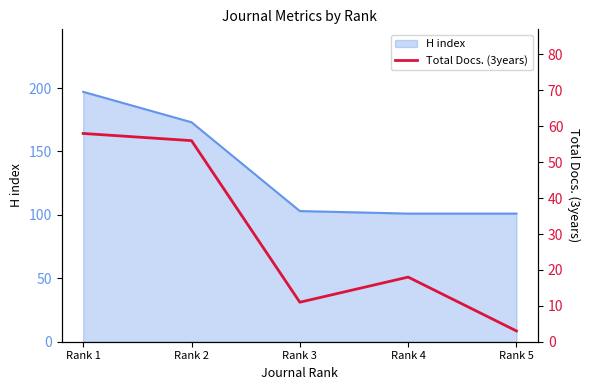

The value of H index at Rank 3 is 163. True or false?

False